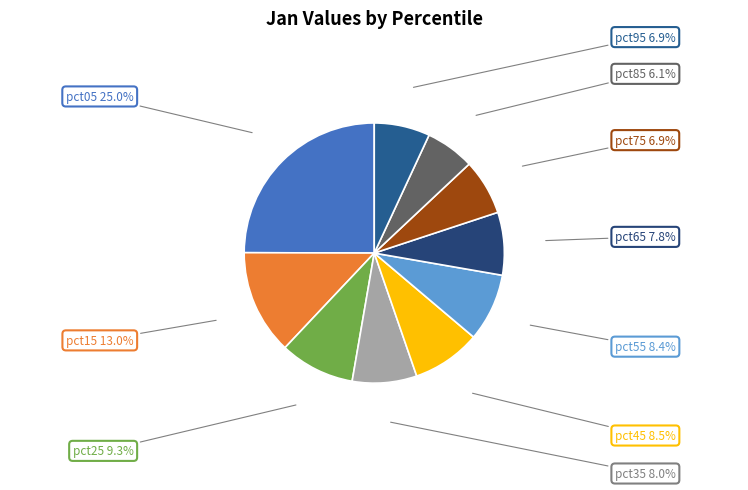

How many slices are in this pie chart?

10